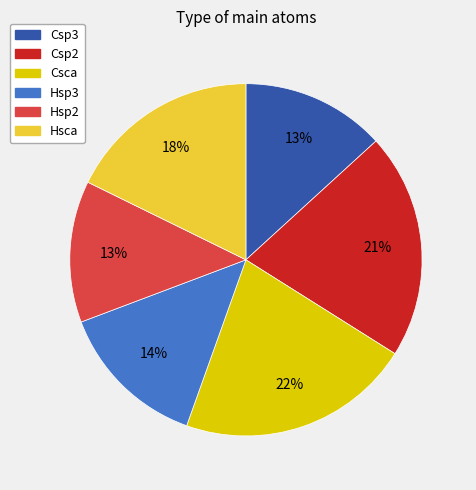

Which category has the biggest portion of the pie?

Csca